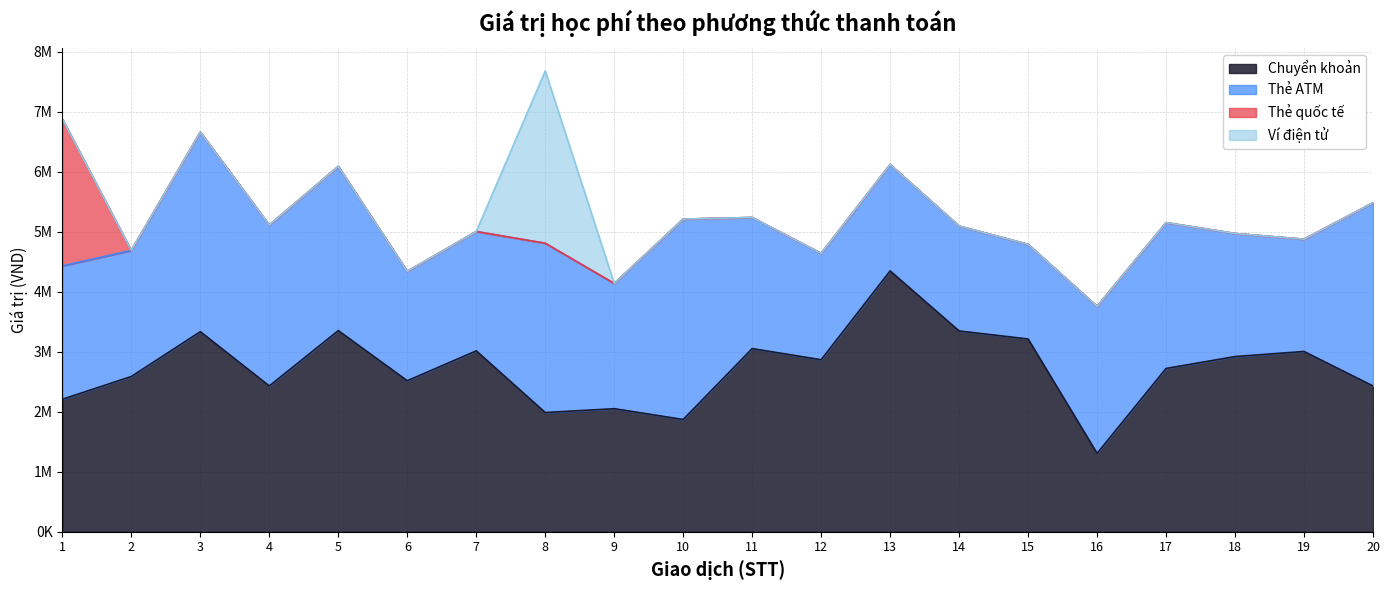

Between 5 and 20, which is larger?

5